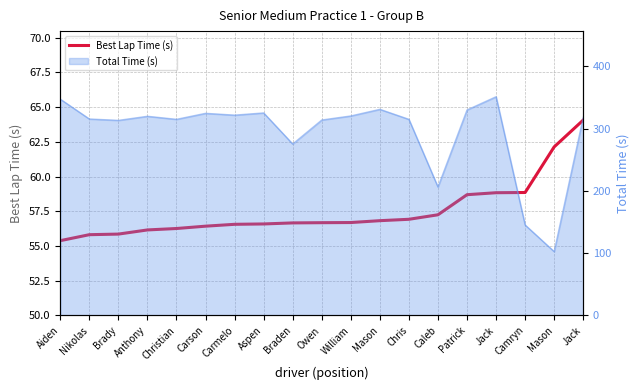

True or false: the data shows 84.4 at Anthony.

False